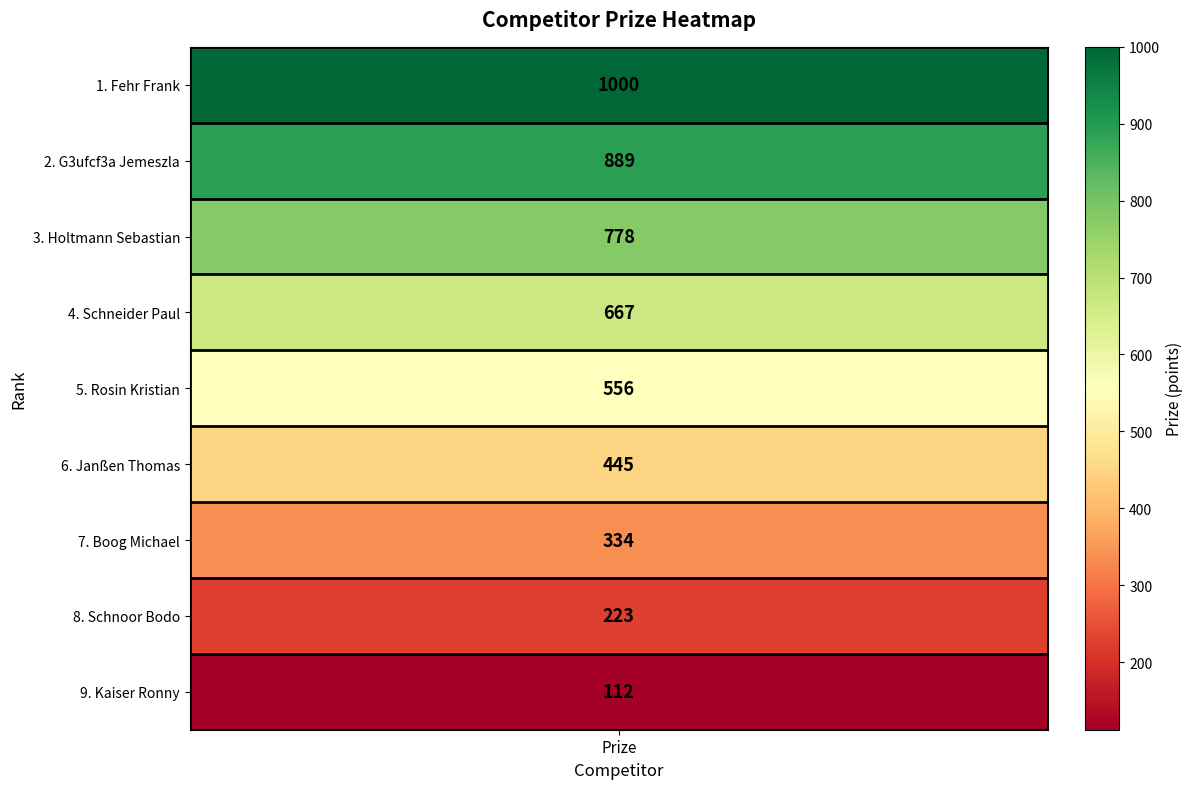

Reading left to right, extract all data points from this chart.

1000	889	778	667	556	445	334	223	112